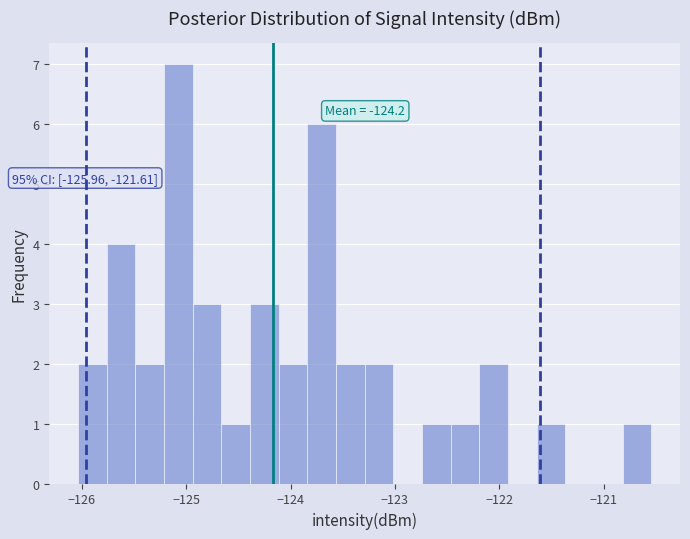

Read against the x-axis, roughly where is the centre of the tallest bar?

-125.1